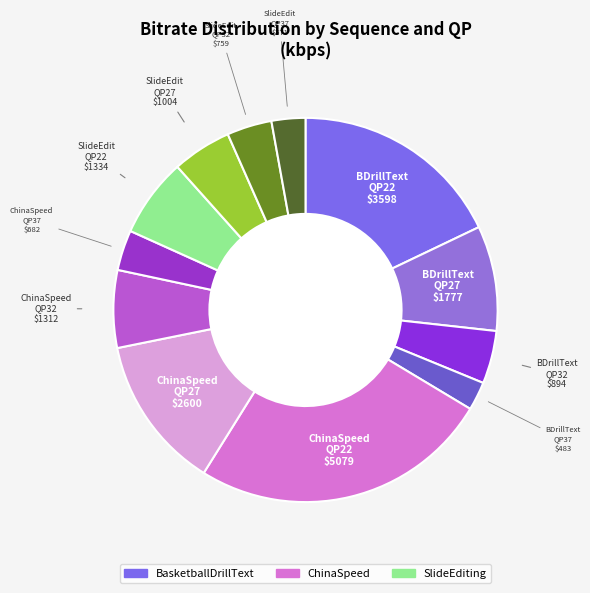

Which slice is the smallest?

37